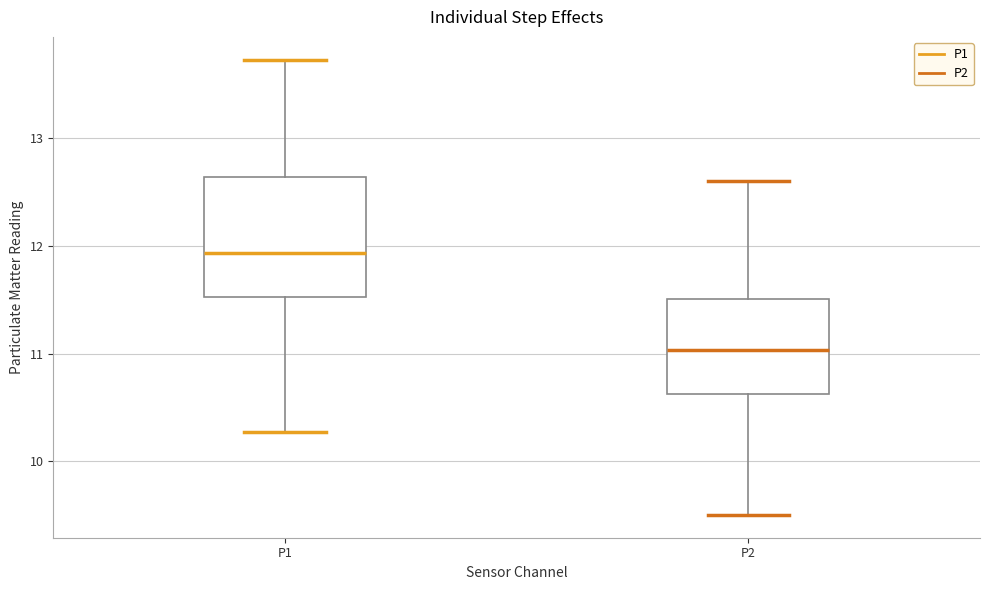

Reading left to right, transcribe this box plot: for each box, give where its median line is, the range the box spans, and where its two whiskers end, as read against the y-axis. The values are not printed on the chart, so give them approximately, as read against the axis.

P1: median 11.9, box 11.5 to 12.6, whiskers 10.3 to 13.7
P2: median 11.0, box 10.6 to 11.5, whiskers 9.5 to 12.6